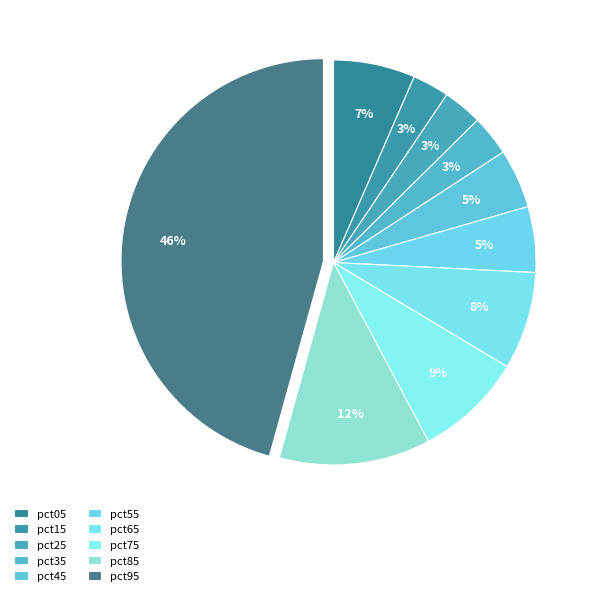

Count the number of slices in the pie.

10